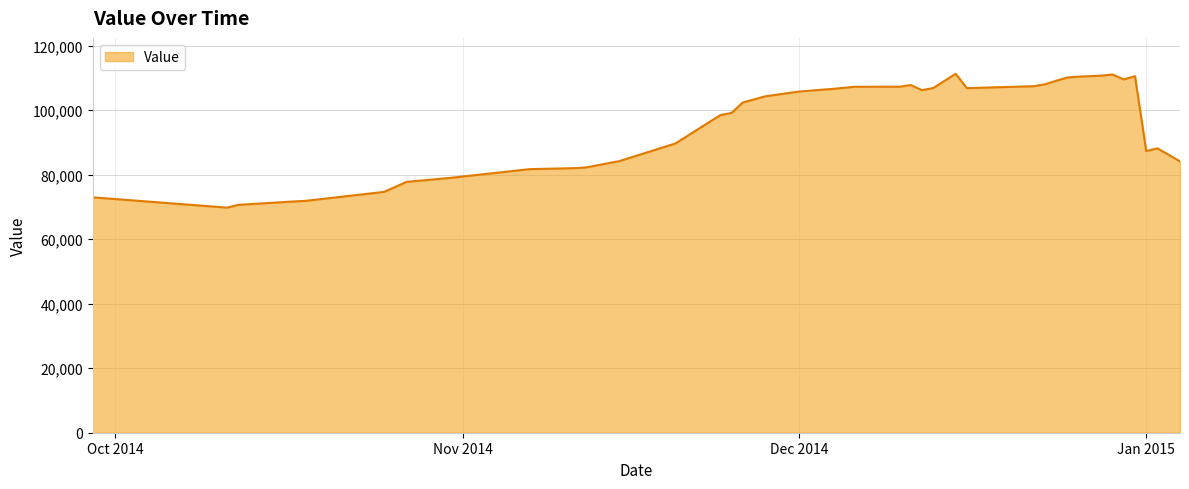

What is the smallest value displayed?

69759